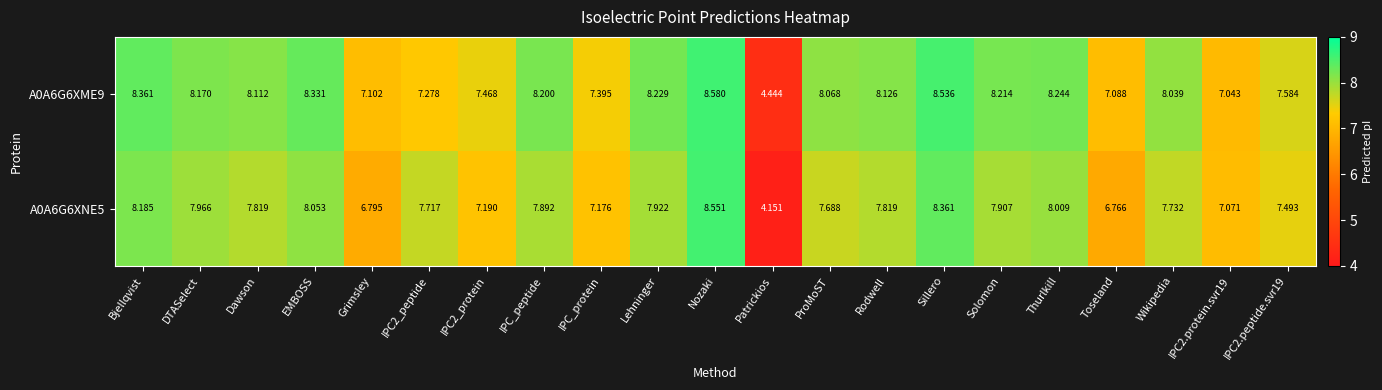

Which label corresponds to the largest value in the chart?

Nozaki